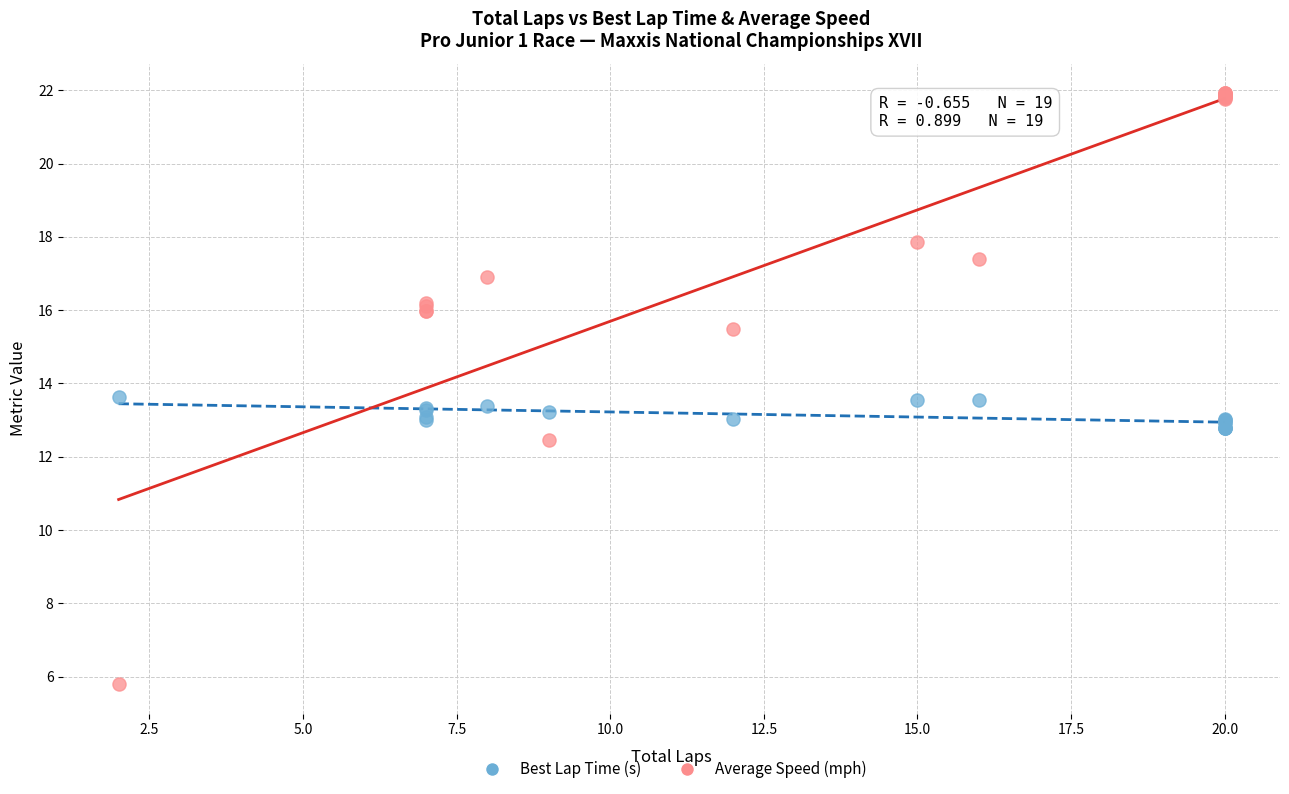

Which series contains the highest Y value?

Average Speed (mph)